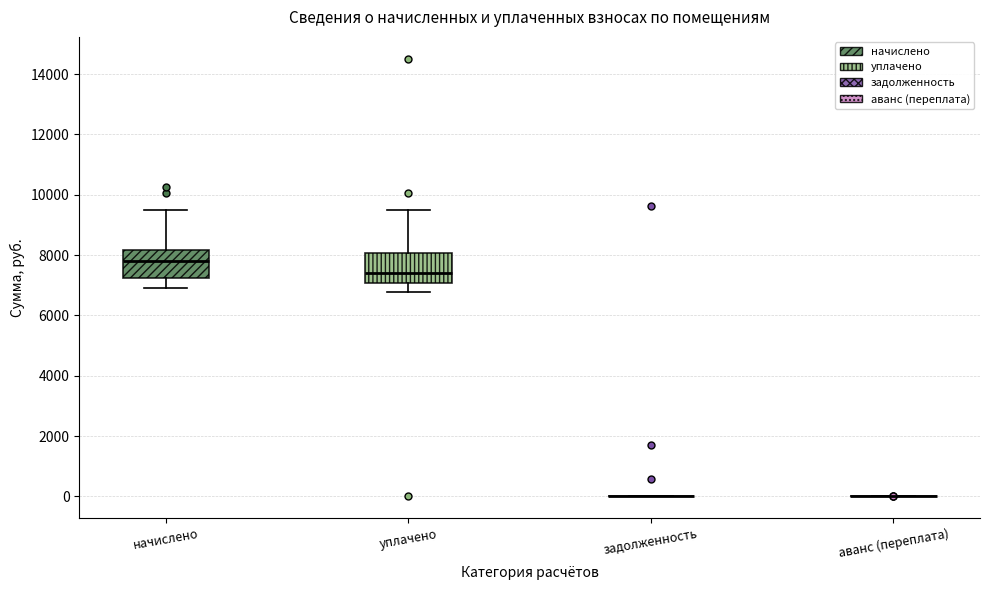

Reading left to right, transcribe this box plot: for each box, give where its median line is, the range the box spans, and where its two whiskers end, as read against the y-axis. The values are not printed on the chart, so give them approximately, as read against the axis.

начислено: median 7800, box 7200 to 8200, whiskers 7000 to 9600
уплачено: median 7400, box 7000 to 8000, whiskers 6800 to 9600
задолженность: box collapsed to a line at 0, whiskers 0 to 0
аванс (переплата): box collapsed to a line at 0, whiskers 0 to 0